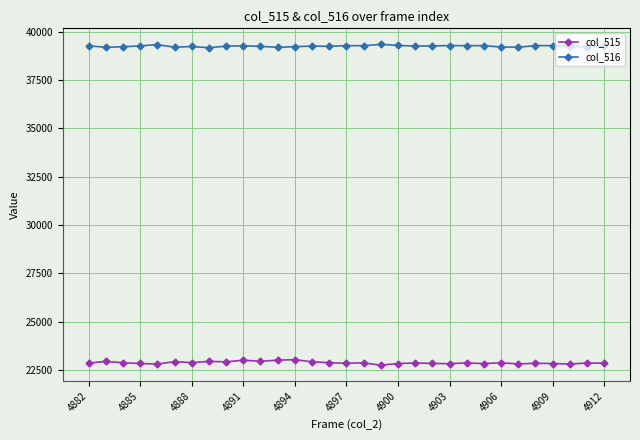

How many distinct data groups are displayed?

2